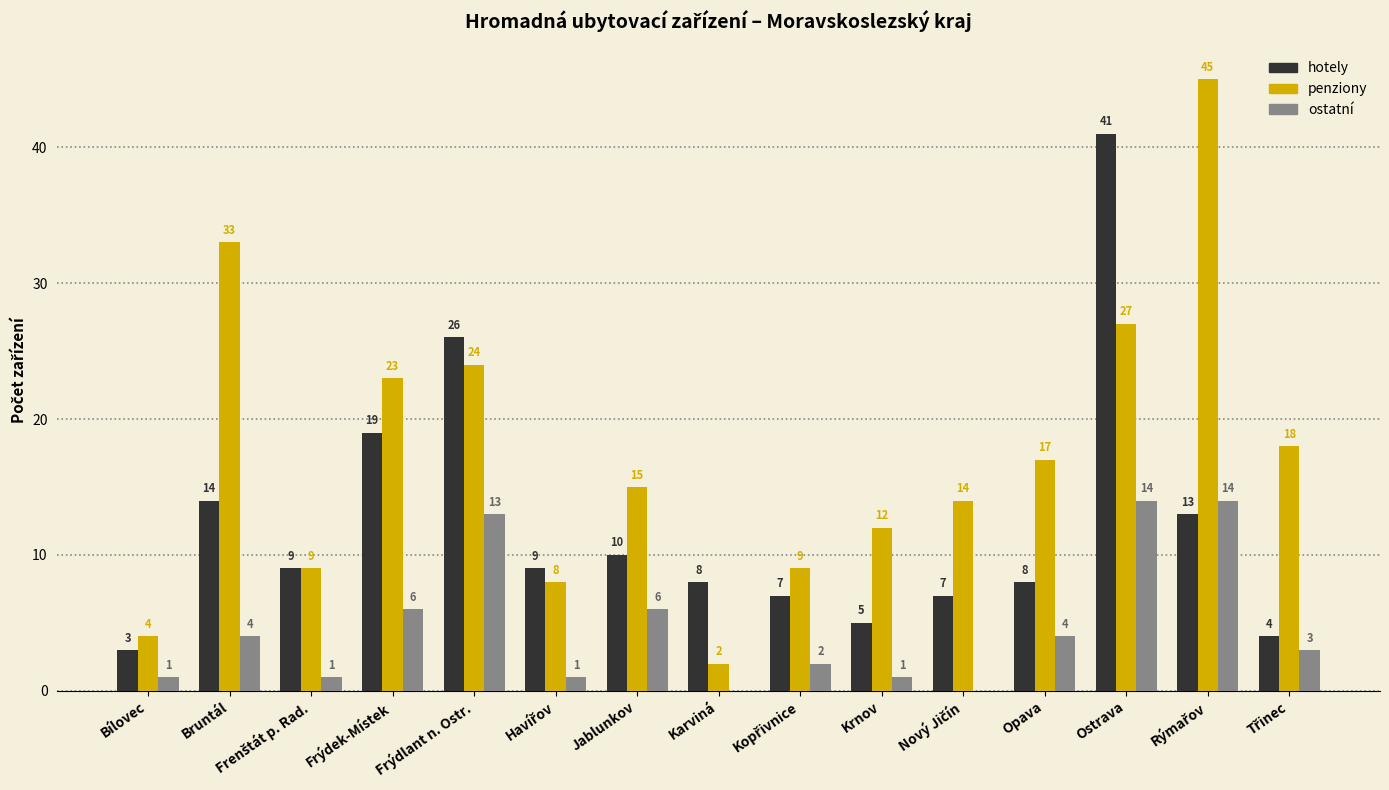

What is the average value of the hotely series?

12